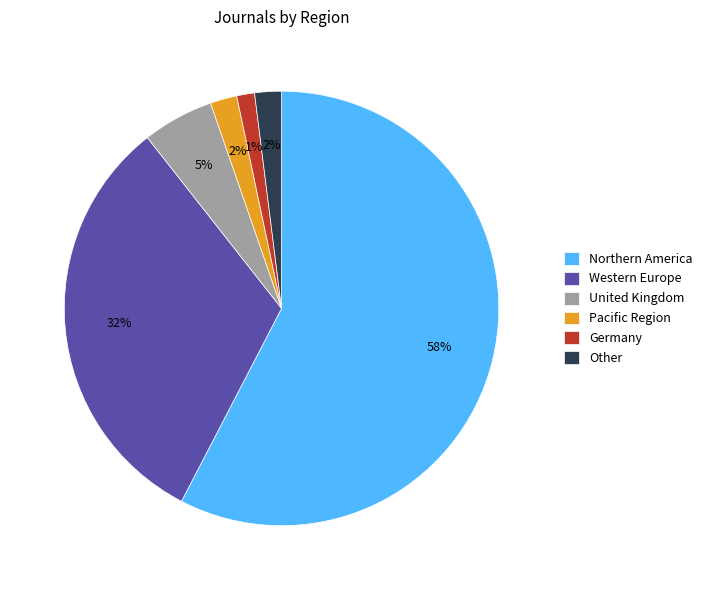

What is the smallest slice in the pie chart?

Germany